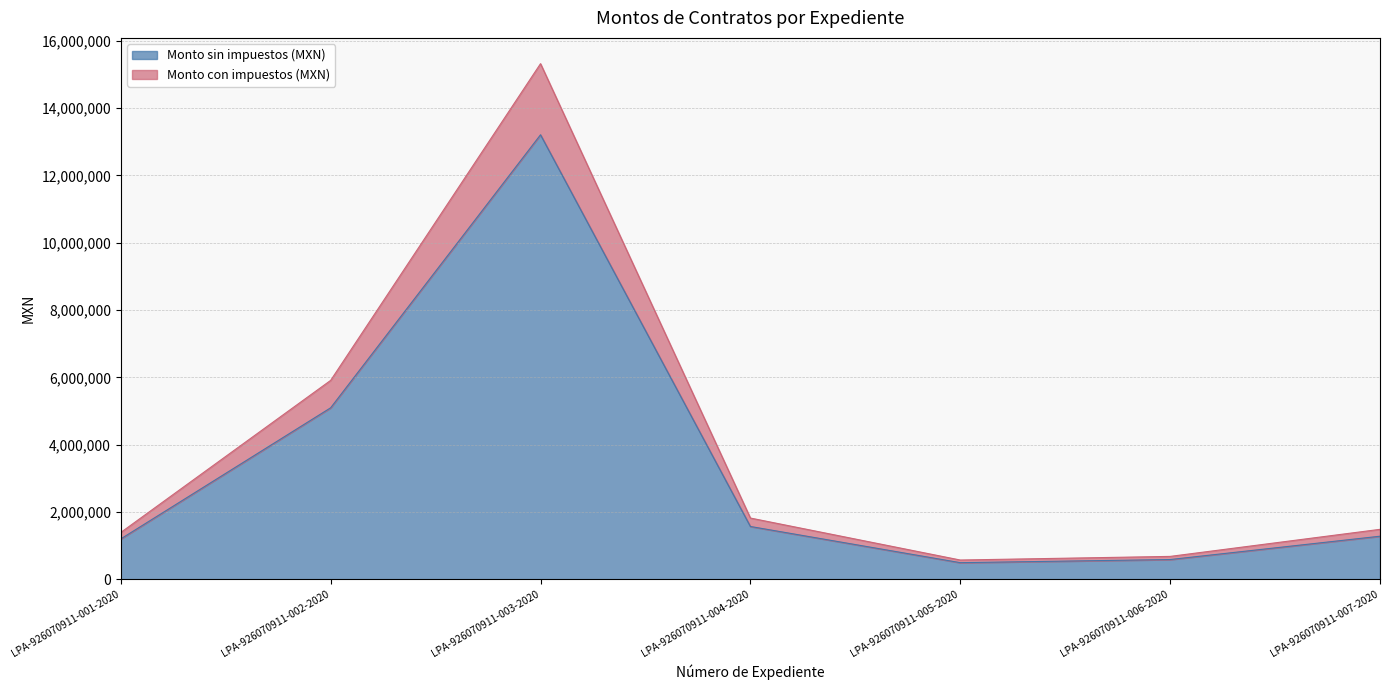

What is the highest value of the Monto con impuestos (MXN) series?

15320705.8